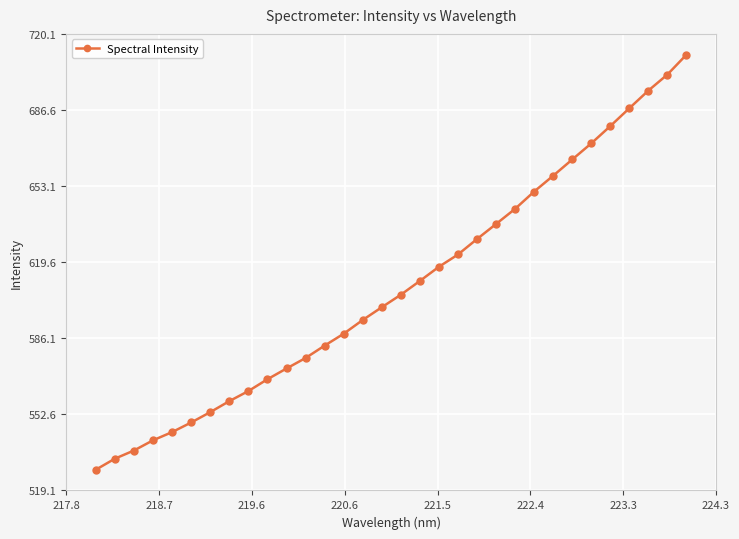

What is the average value?

608.7